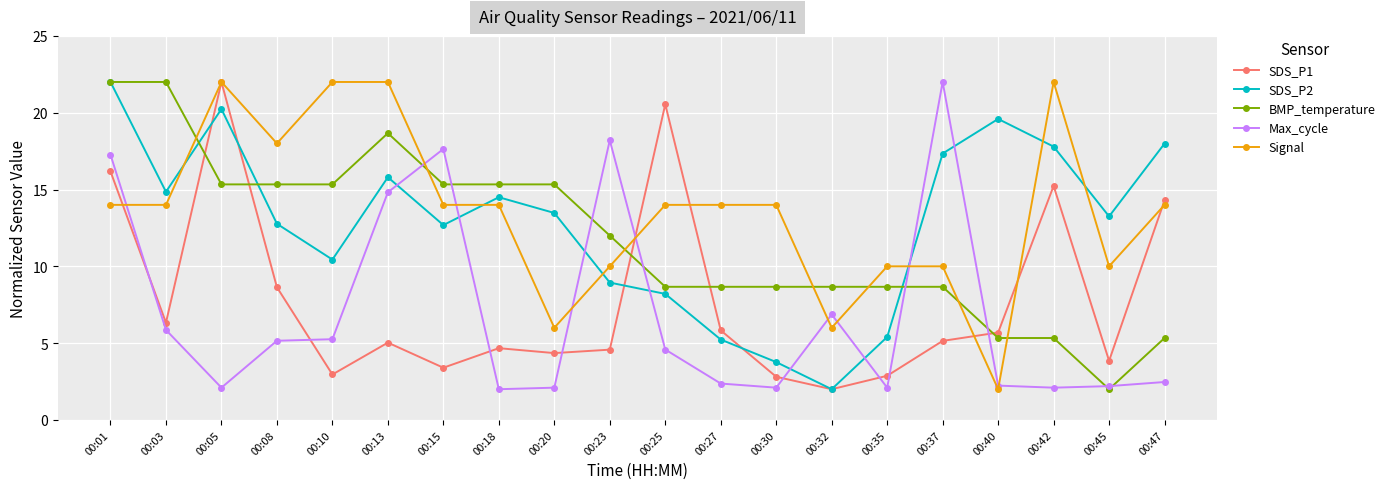

Between 00:01 and 00:30, which series saw the biggest shift?

SDS_P2